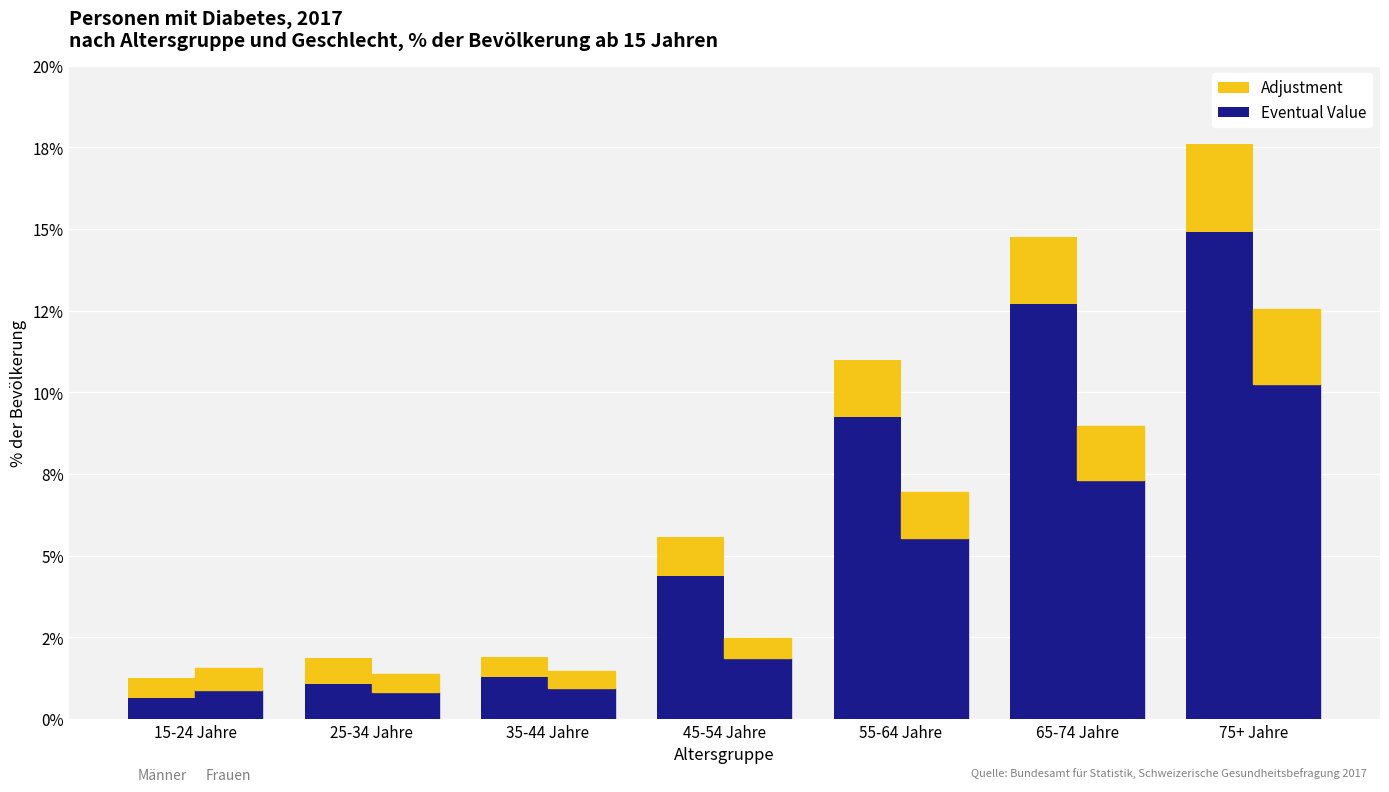

The Eventual Value (Frauen) series shows 7.3 at 65-74 Jahre. True or false?

True